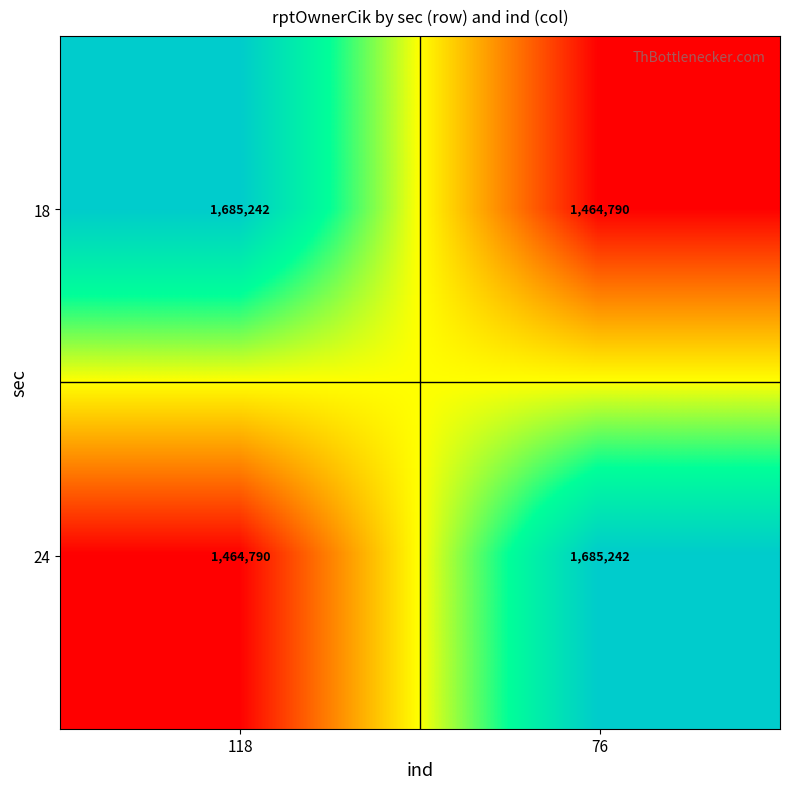

What is the sum of all 24 values?

3150032